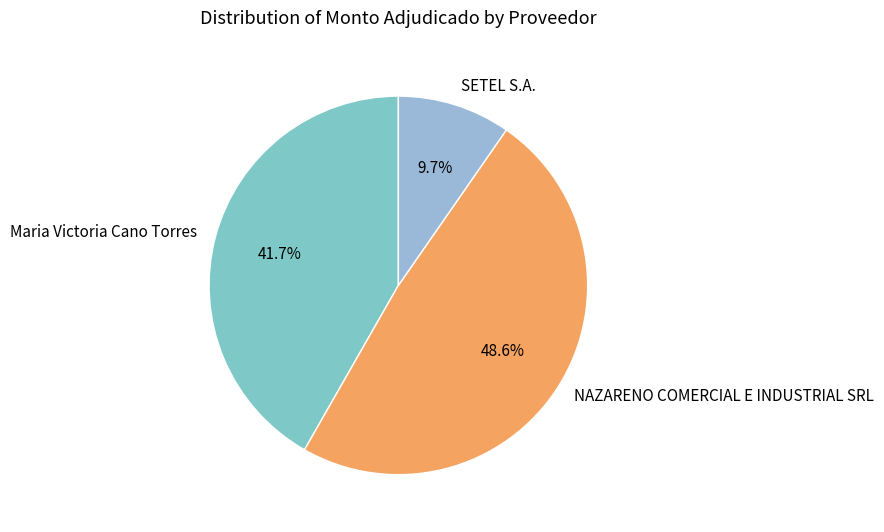

Approximately how many times larger is the value at NAZARENO COMERCIAL E INDUSTRIAL SRL compared to SETEL S.A.?

5.0